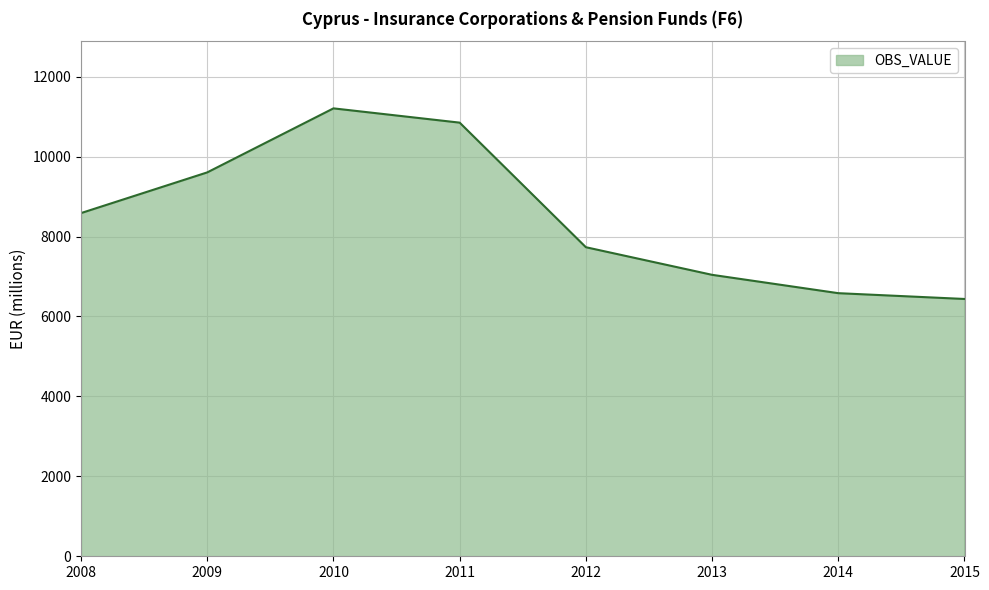

How many interior local peaks (higher than both neighbors) does the data have?

1